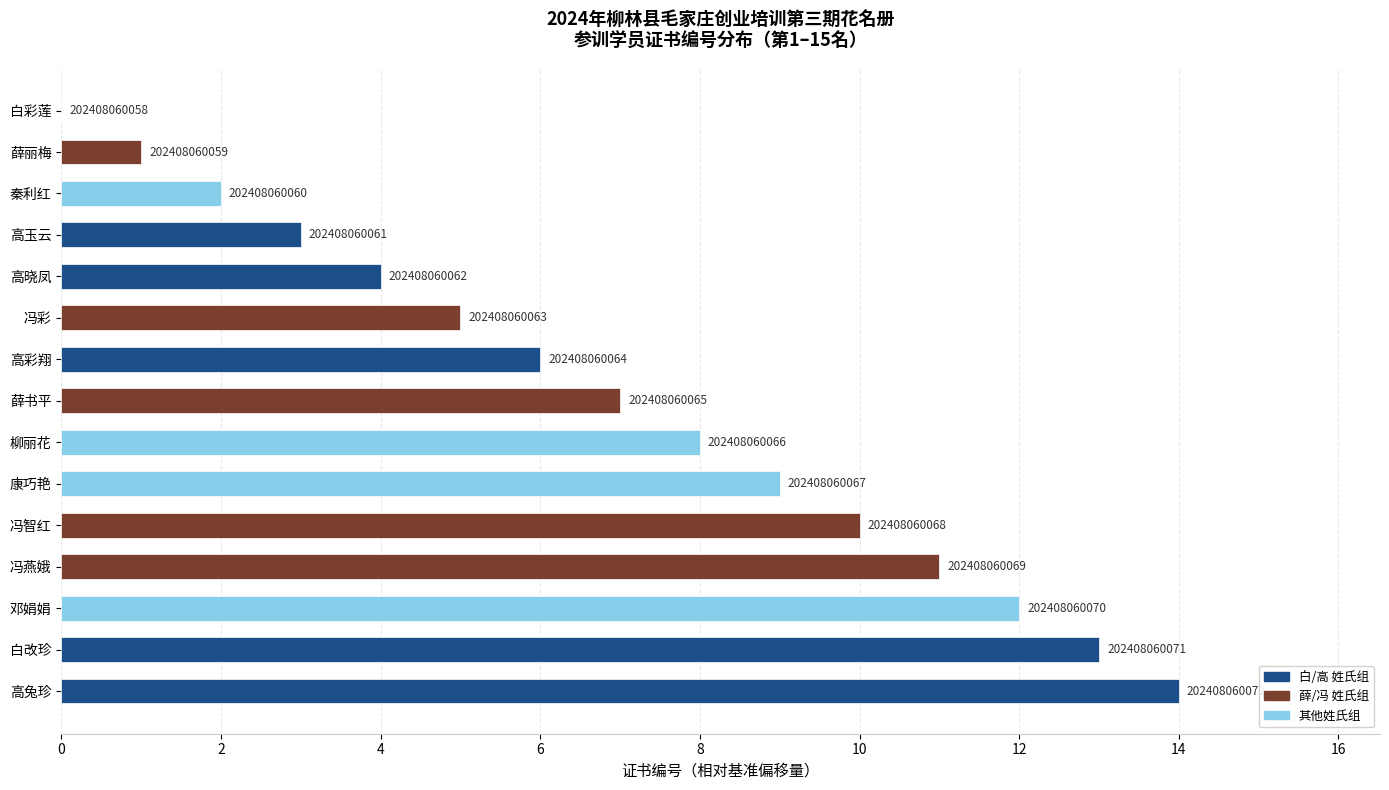

Is it true that the value at 冯智红 is 10?

True